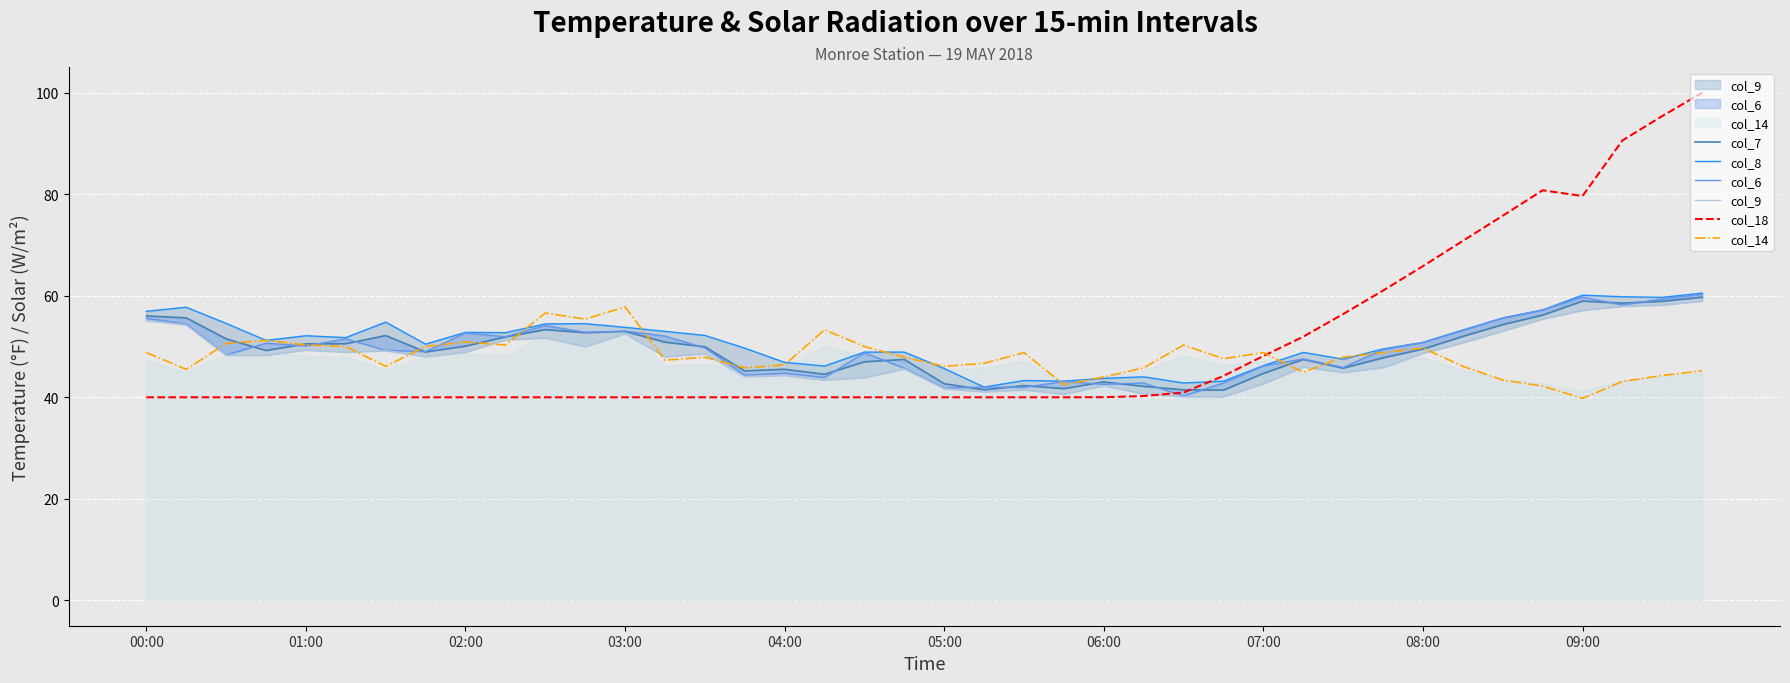

Rank the series by their maximum value, from lowest to highest.

col_14, col_9, col_7, col_6, col_8, col_18